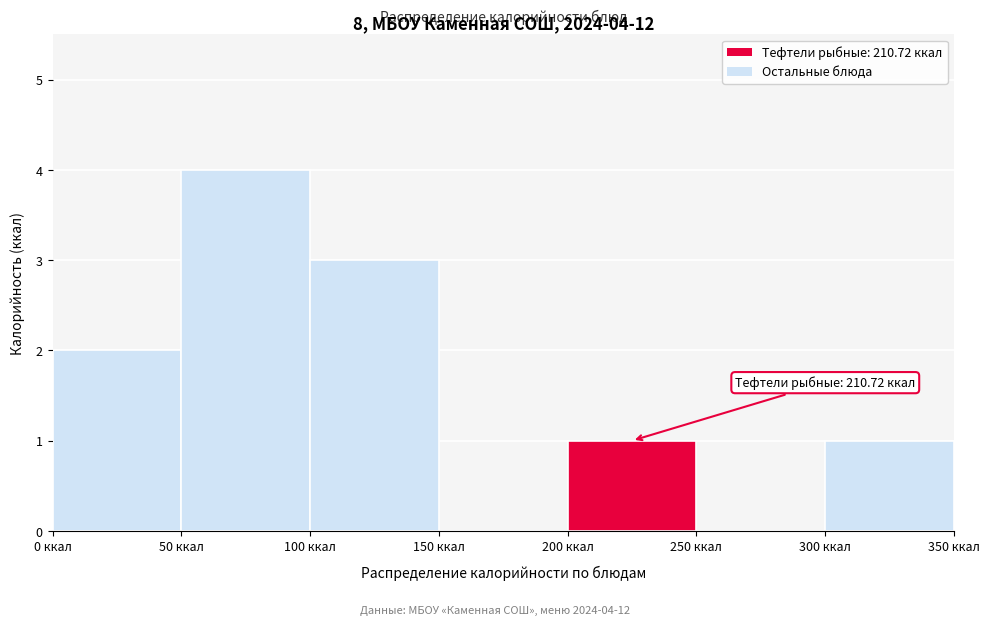

Which range on the x-axis has the tallest bar?

50 to 100